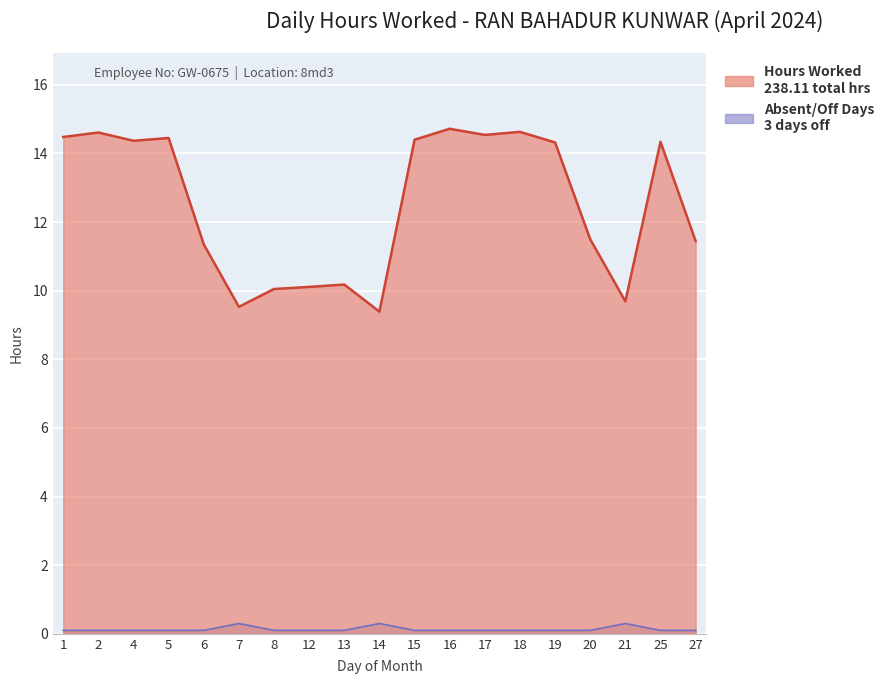

The value at 12 is 2.4. True or false?

False